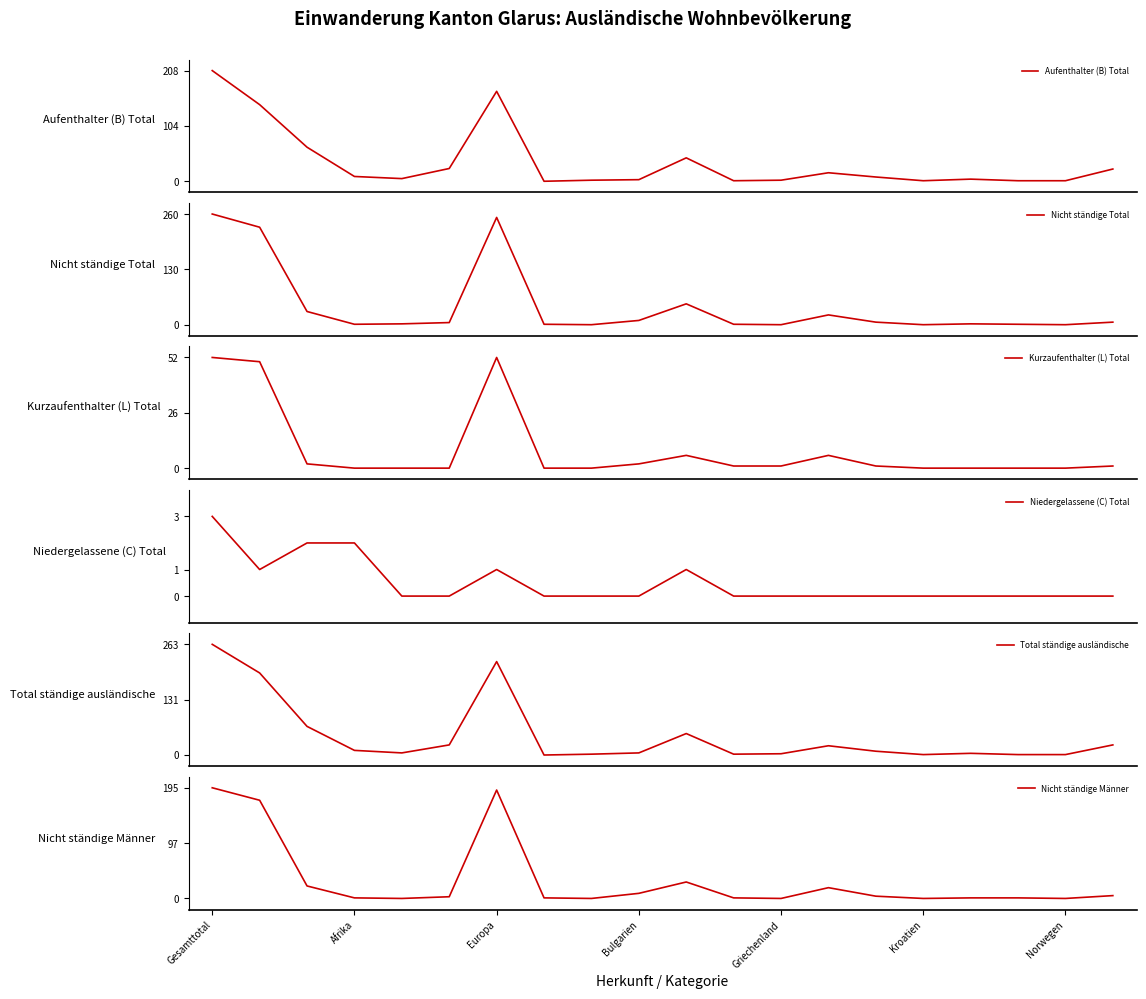

Does the chart have visible grid lines?

No